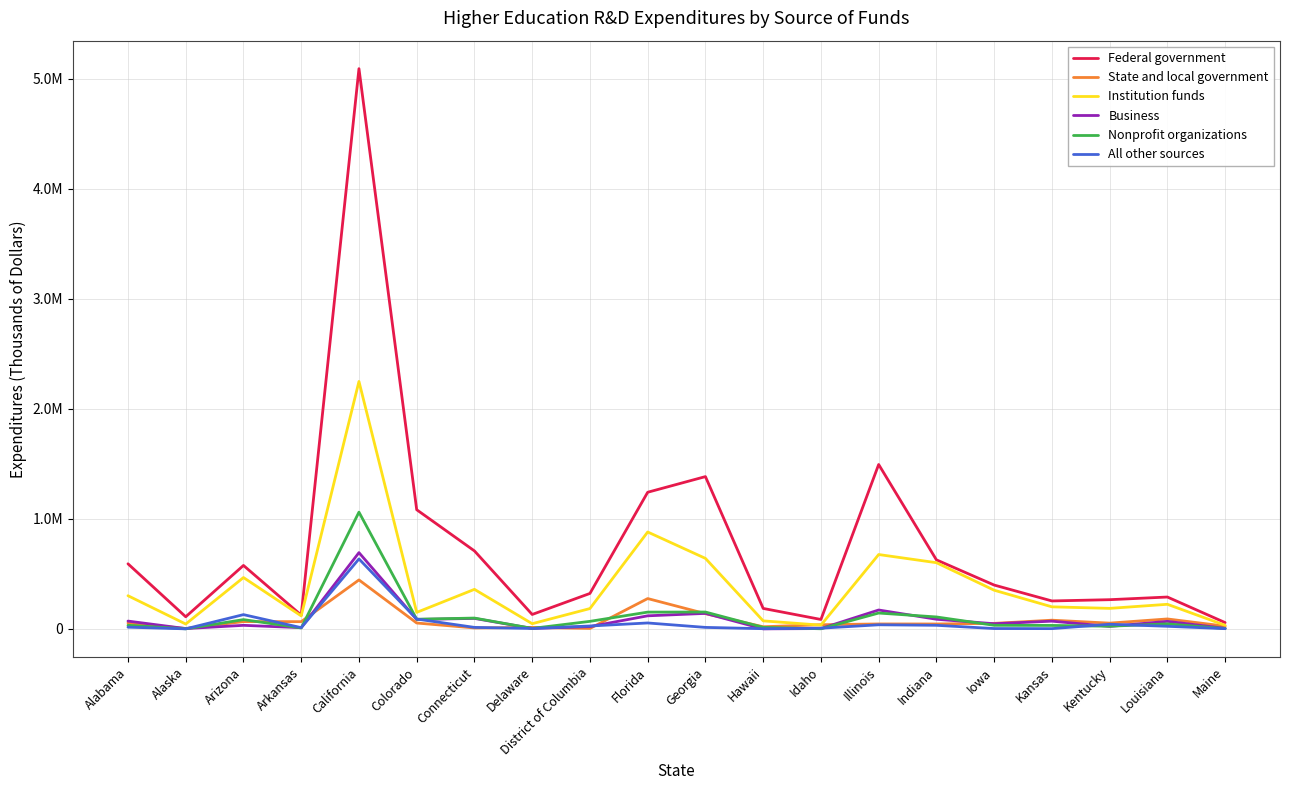

How many interior local peaks does the Business series have?

7